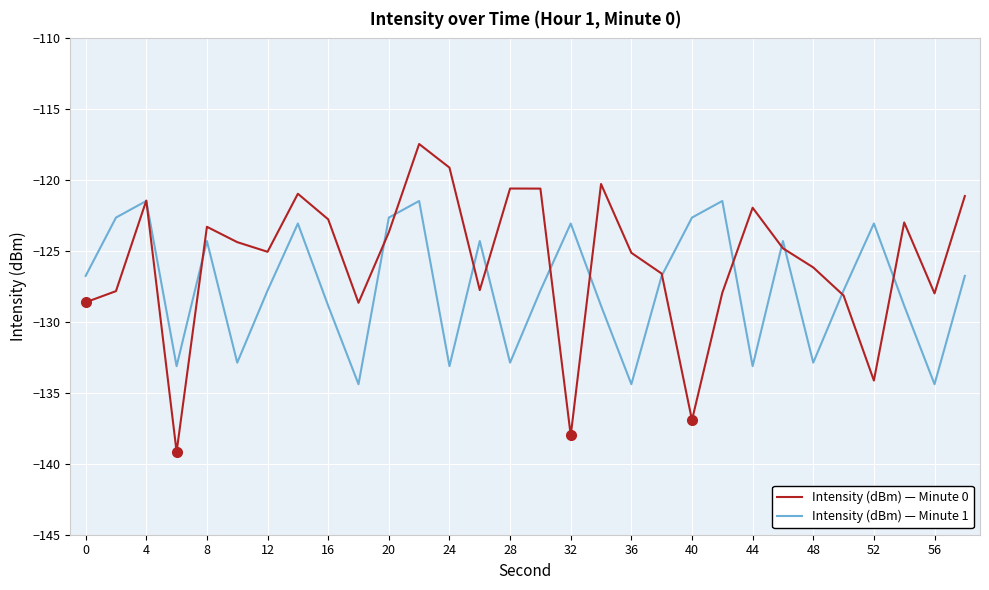

Which series has the largest total across all categories?

Intensity (dBm) — Minute 0